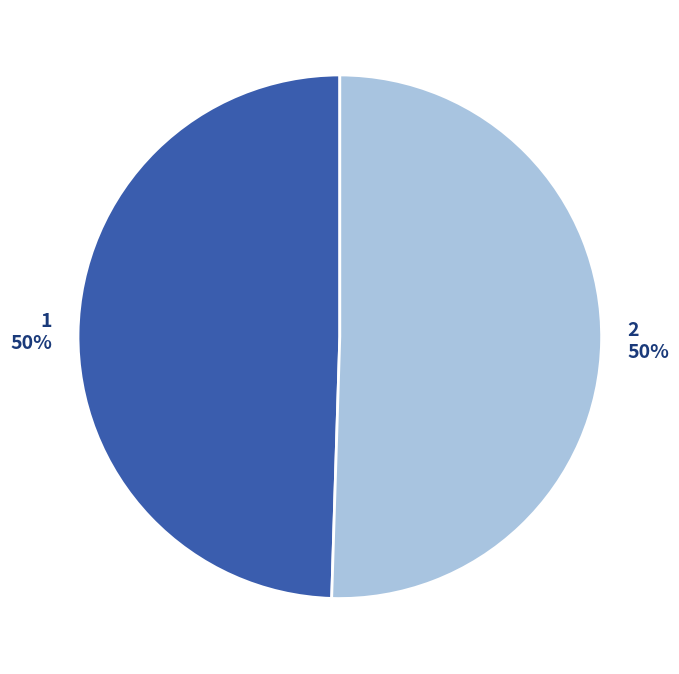

Approximately how many times larger is the value at 2 50% compared to 1 50%?

1.0